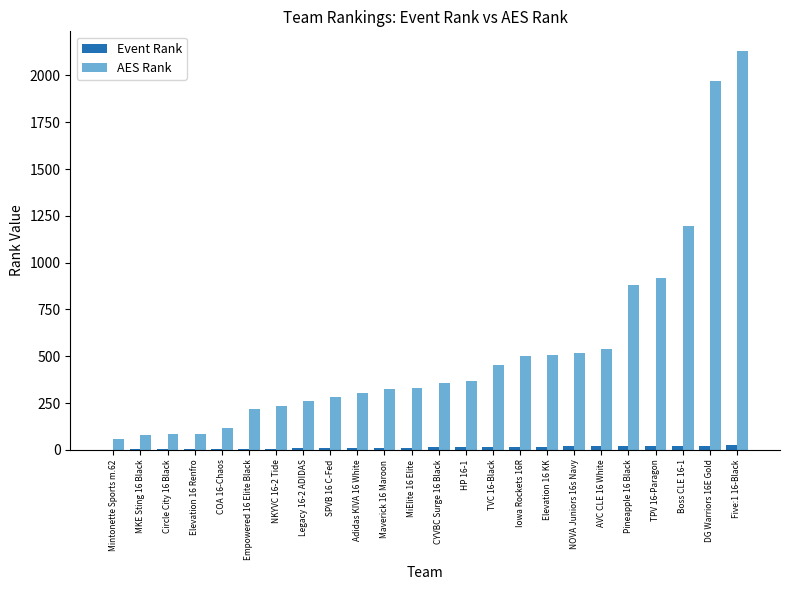

Is it true that AES Rank equals 2129 at Five:1 16-Black?

True